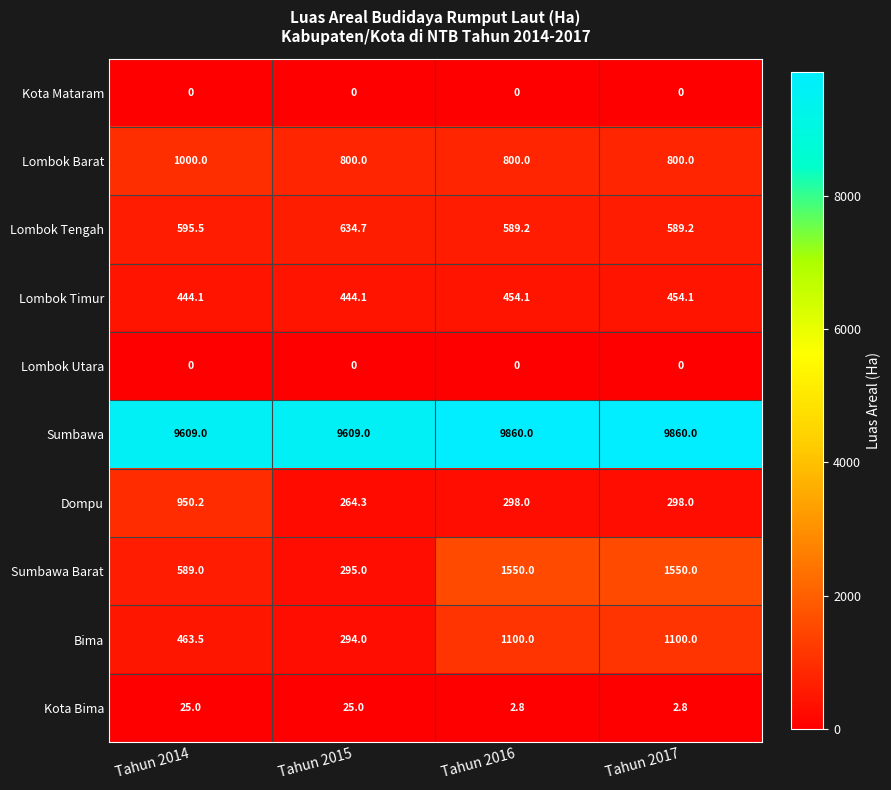

The value of Lombok Timur at Tahun 2017 is 678.0. True or false?

False